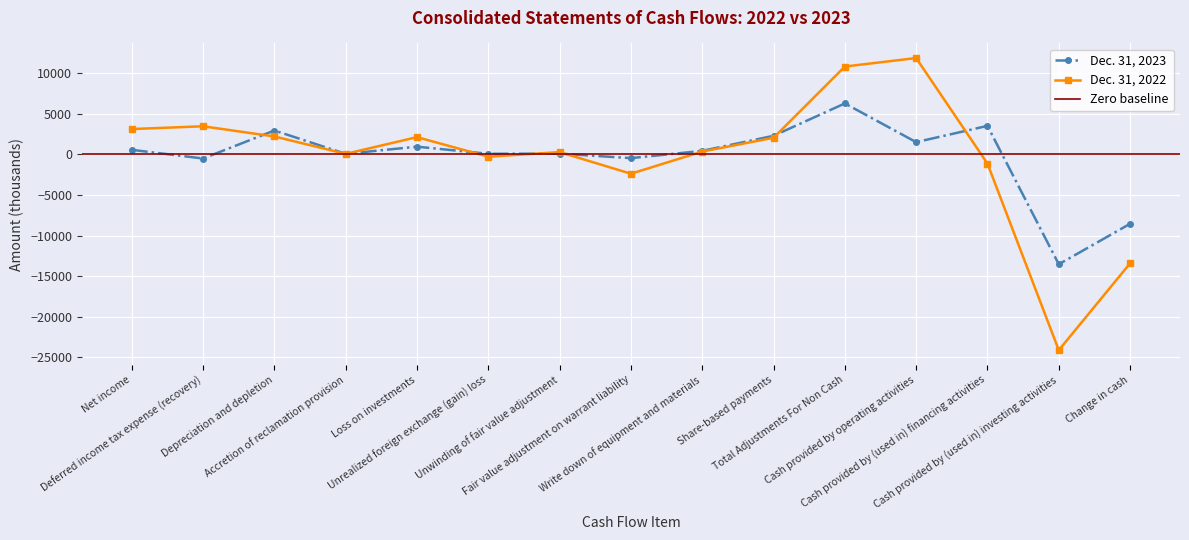

How many negative values does the Dec. 31, 2023 series have?

4